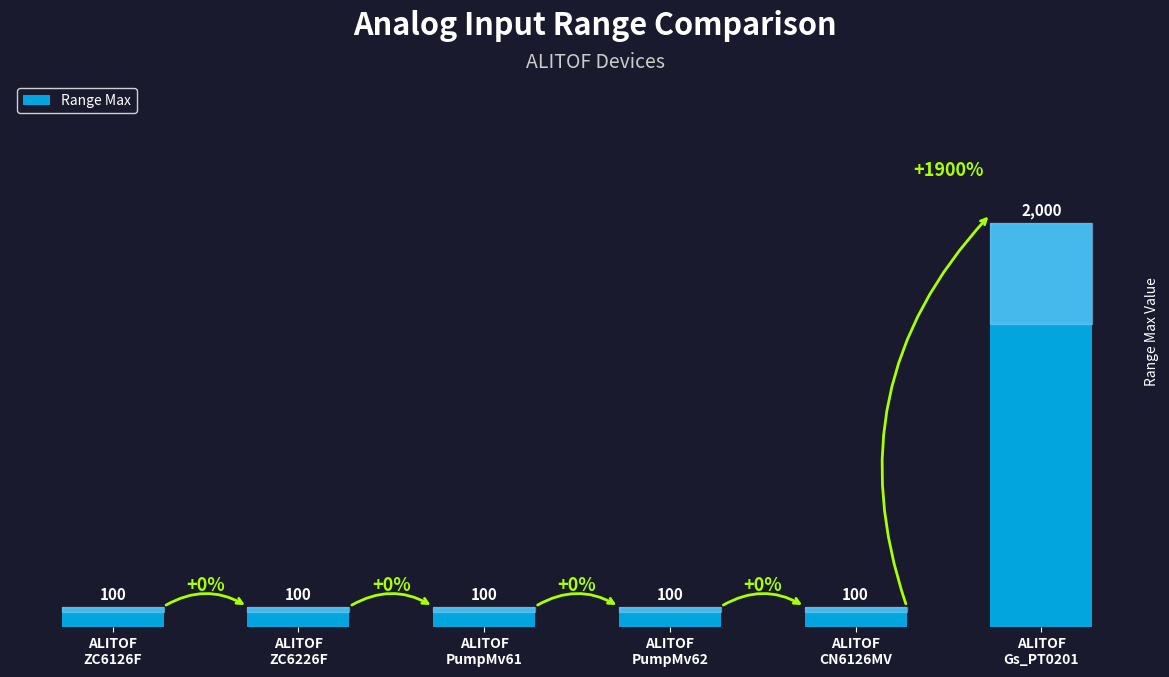

What is the change in value from ALITOF
CN6126MV to ALITOF
Gs_PT0201?

+1900